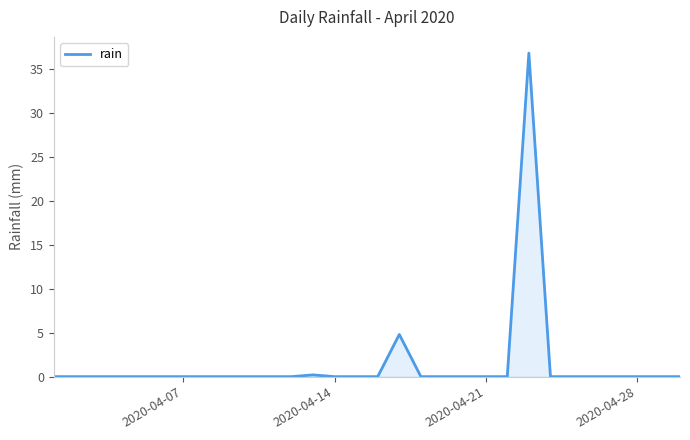

What is the maximum value shown in the chart?

36.8